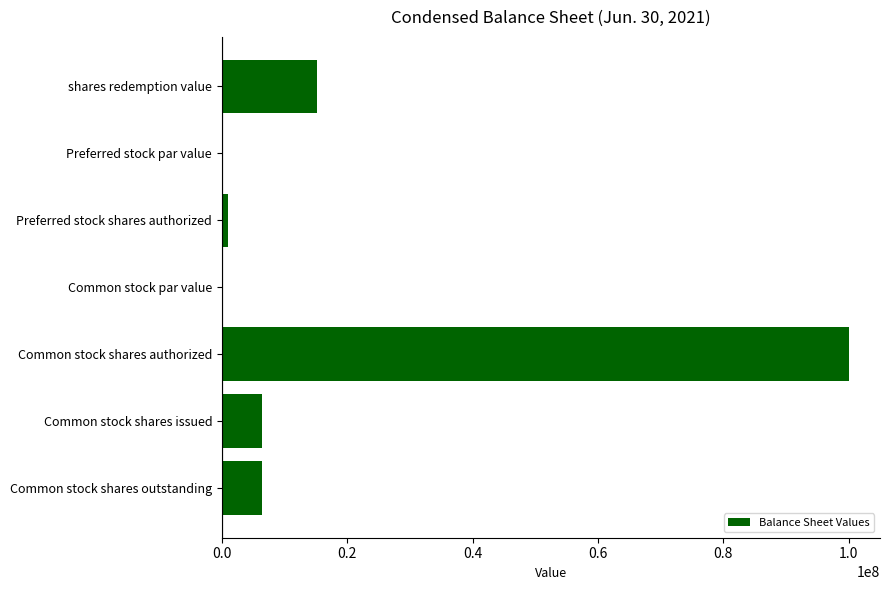

Which has a higher value, Preferred stock shares authorized or Common stock shares issued?

Common stock shares issued